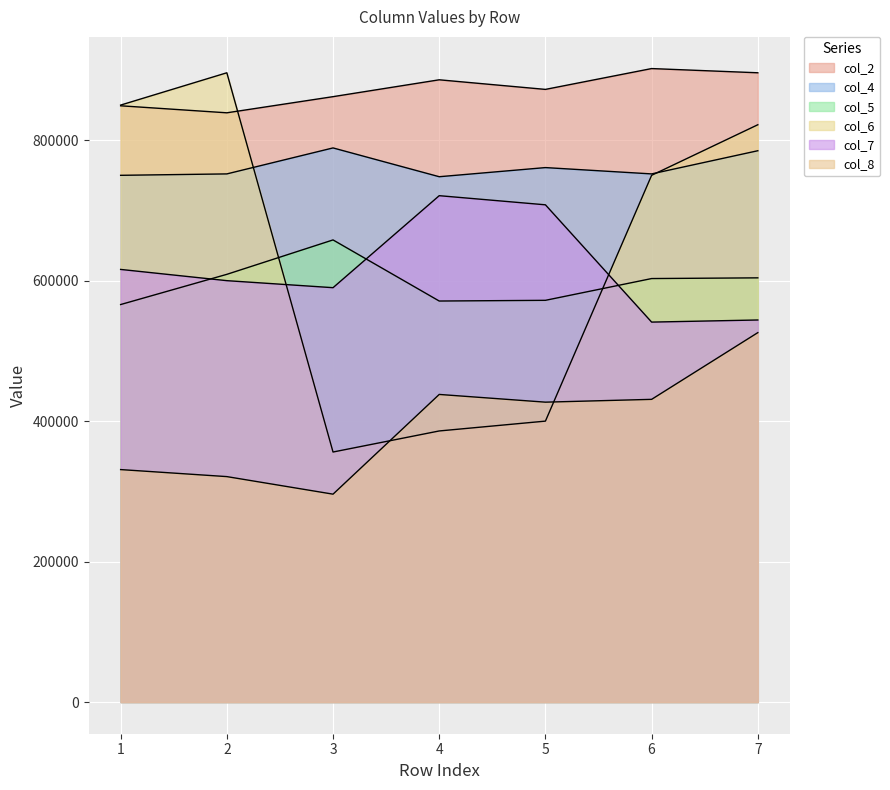

At which label does col_5 first exceed 603000?

2